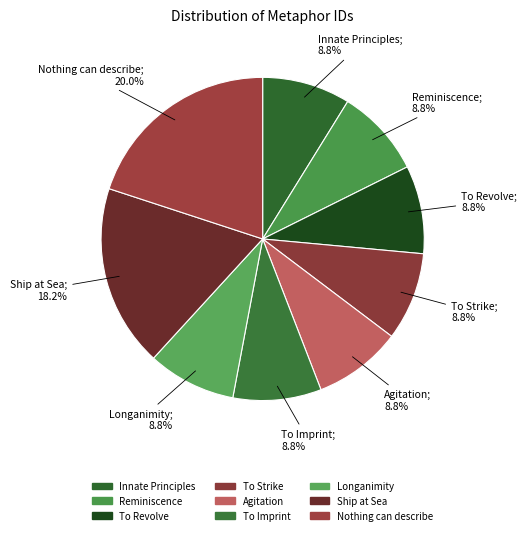

Count the number of slices in the pie.

9